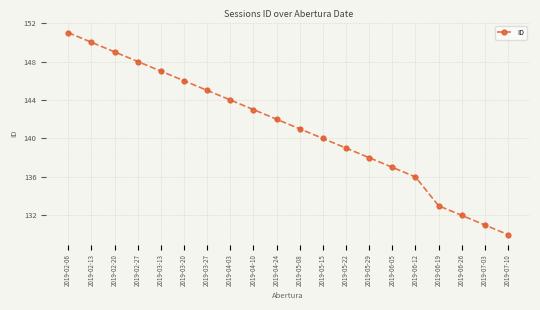

What is the value of the 3rd point from the left?

149